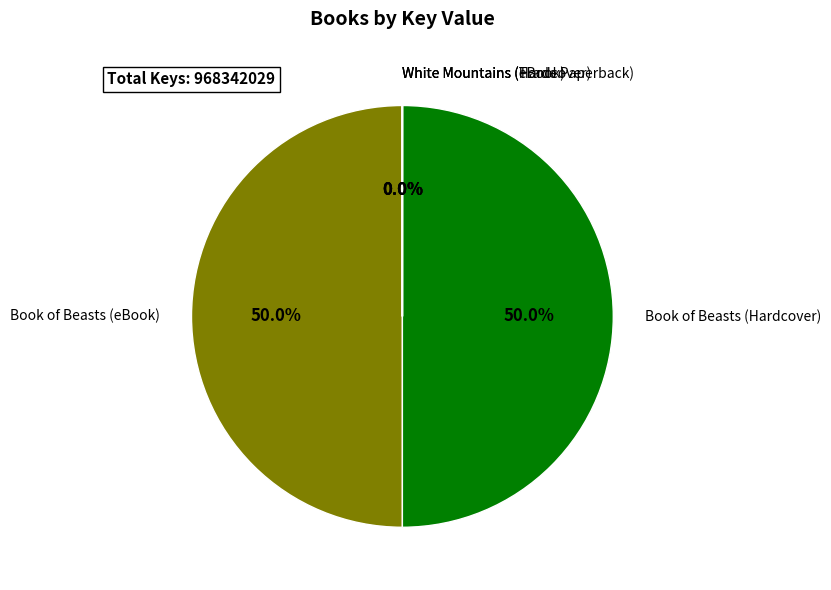

Rank the categories by value from lowest to highest.

White Mountains (eBook), White Mountains (Trade Paperback), White Mountains (Hardcover), Book of Beasts (eBook), Book of Beasts (Hardcover)